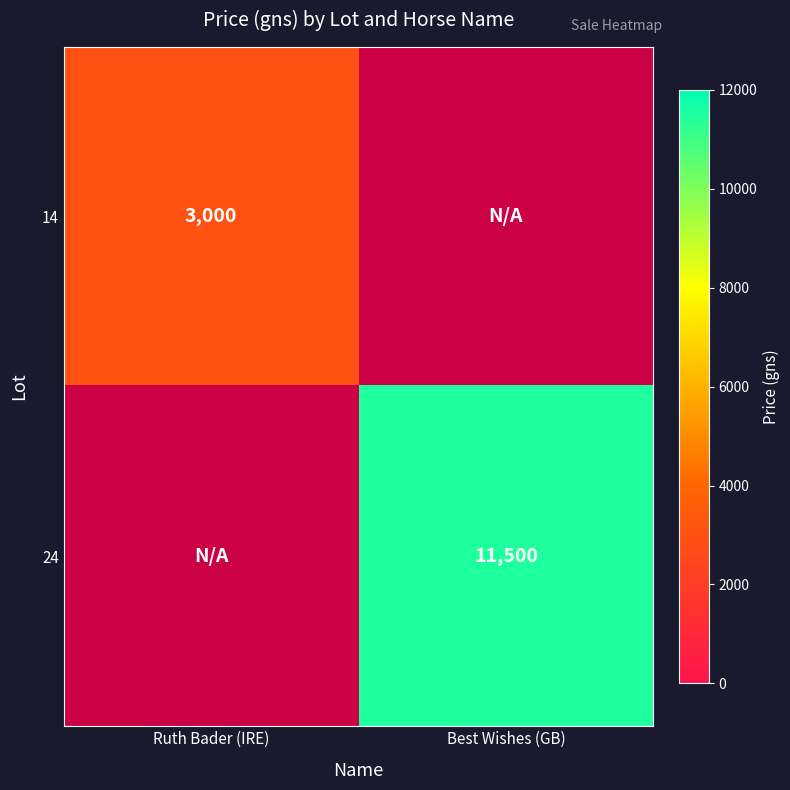

What is the greatest value displayed?

11500